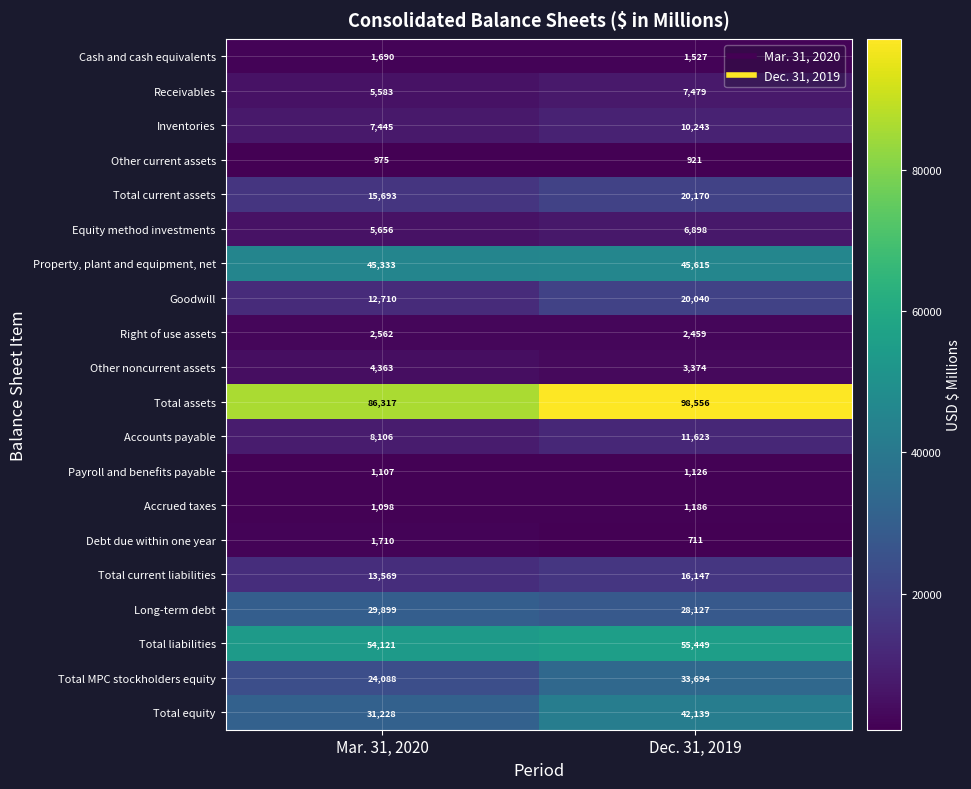

How many data points does each series have?

2